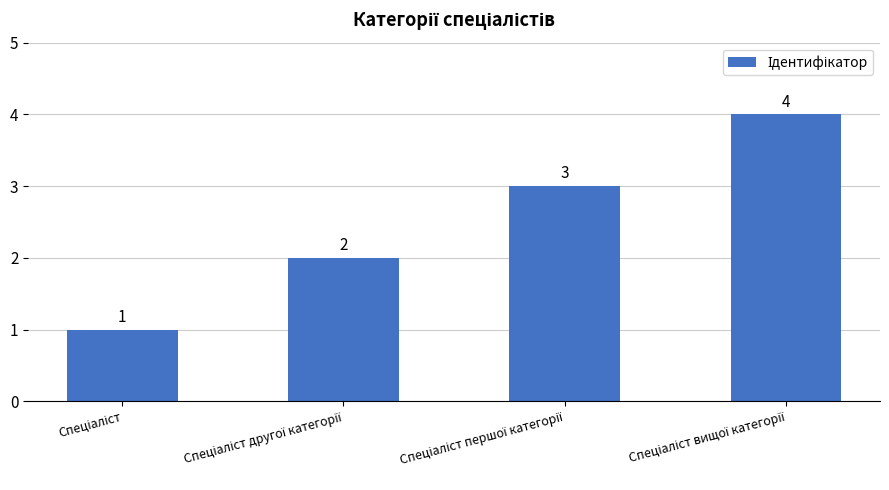

What is the value of the 3rd bar from the left?

3